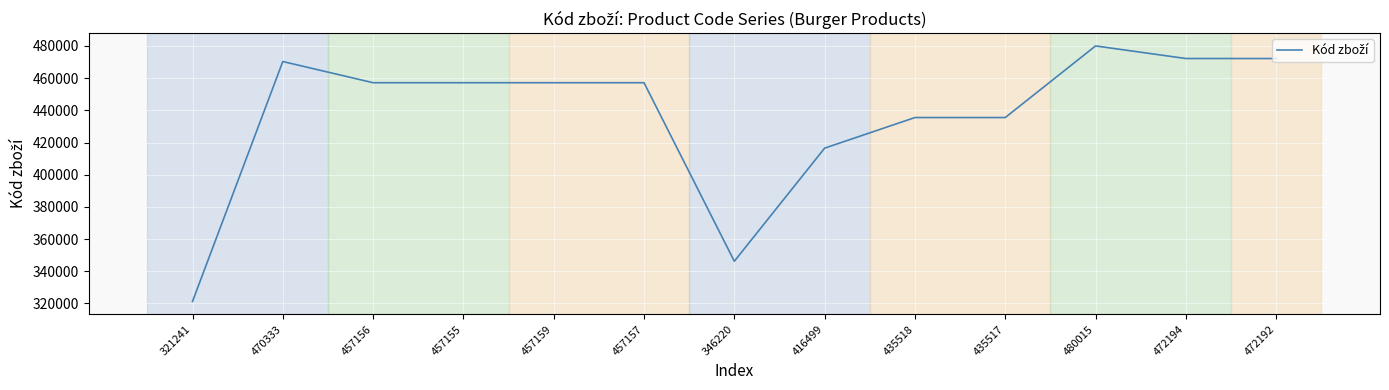

At which category does the chart reach its minimum across all series?

321241